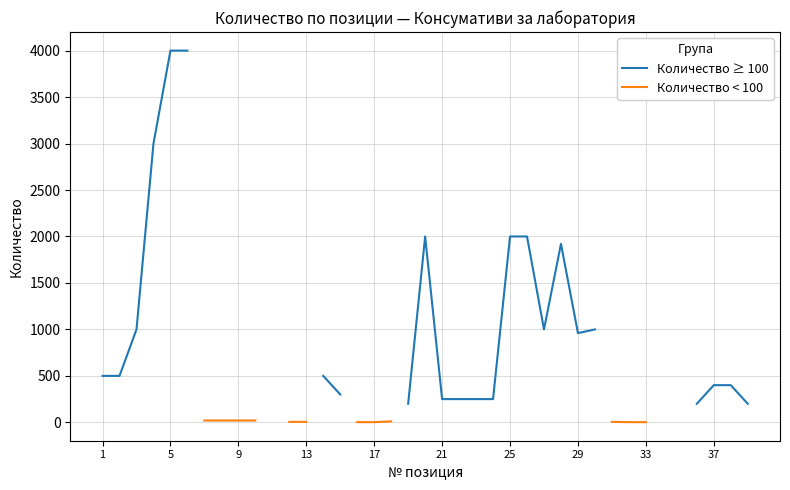

True or false: Количество < 100 and Количество ≥ 100 intersect in this chart.

False